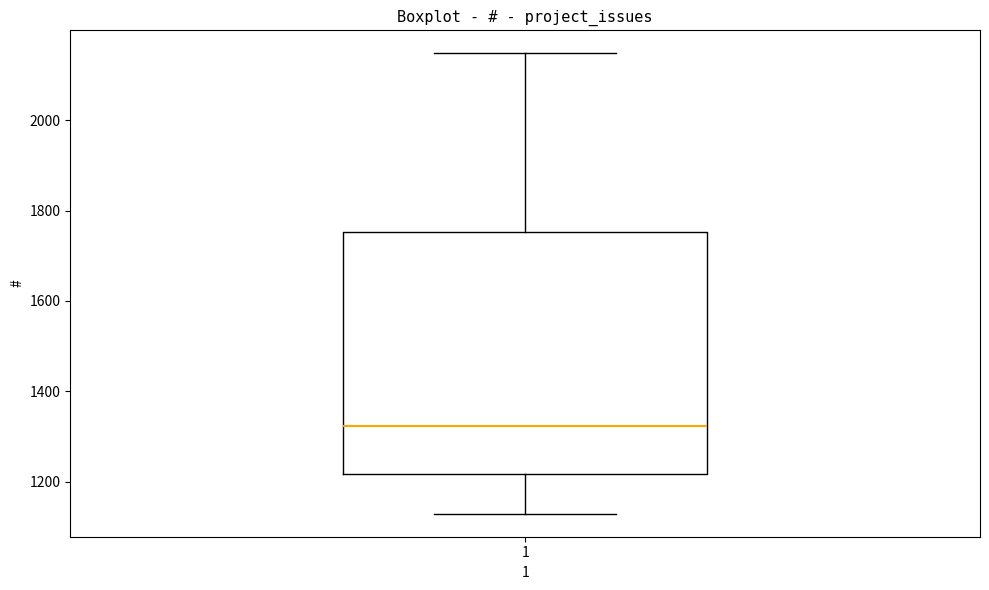

Transcribe this box plot: give where the median line is, the range the box spans, and where the two whiskers end, as read against the y-axis. The values are not printed on the chart, so give them approximately, as read against the axis.

median 1320, box 1220 to 1760, whiskers 1120 to 2140